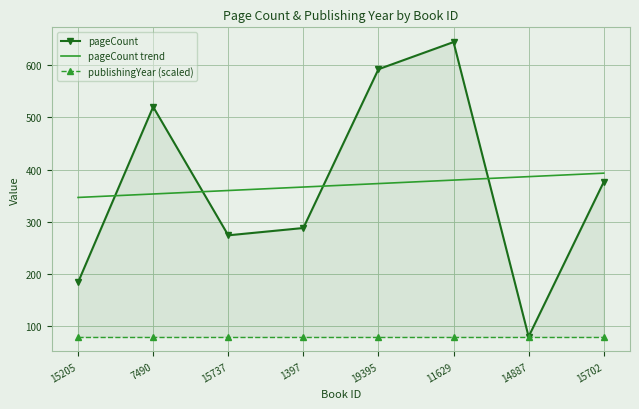

The pageCount trend series shows 393.0 at 15702. True or false?

True